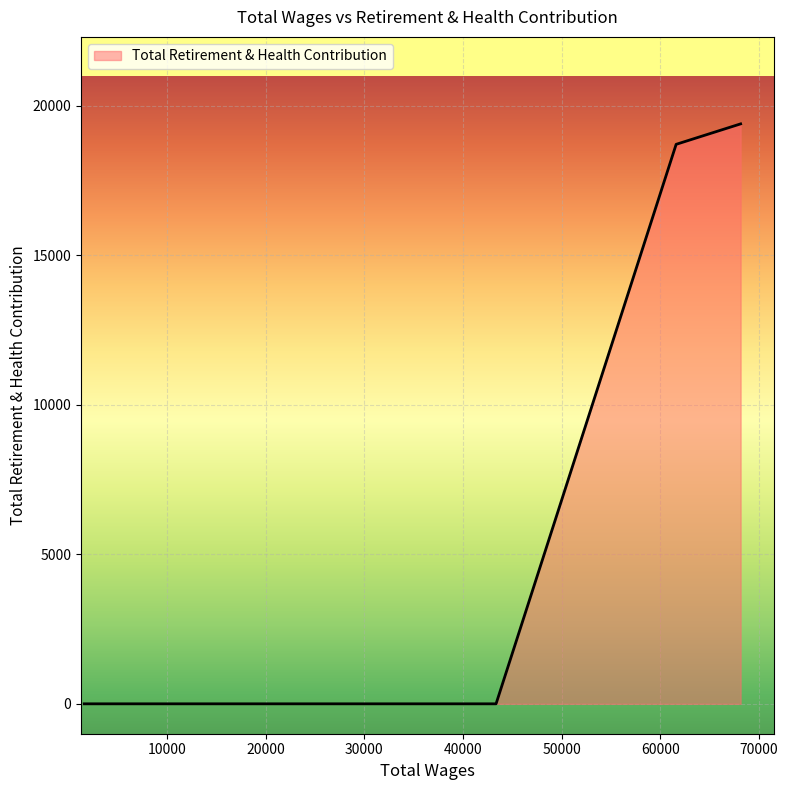

True or false: there are more than 0 points higher than both neighbors.

False